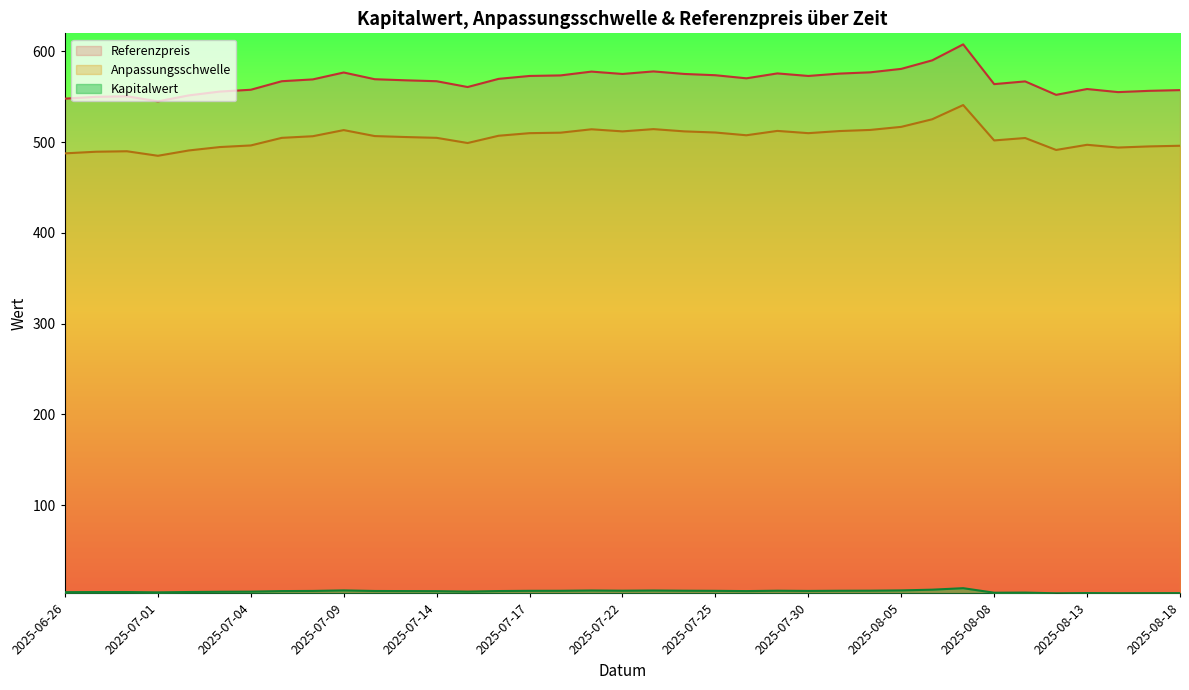

Is it true that Referenzpreis equals 567.2 at 2025-07-14?

True